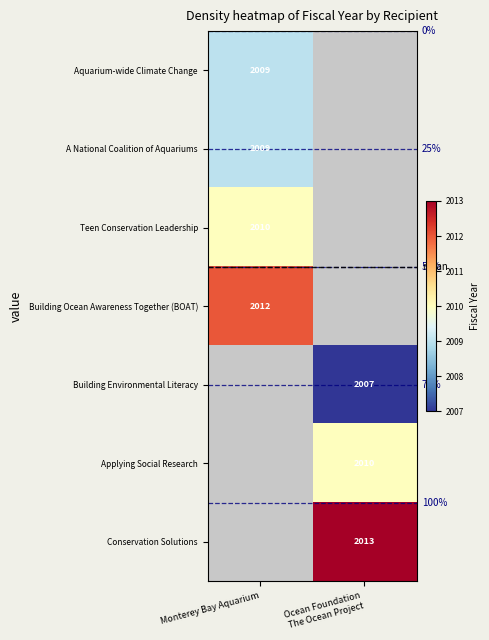

True or false: Teen Conservation Leadership has a value of 724 at Monterey Bay Aquarium.

False